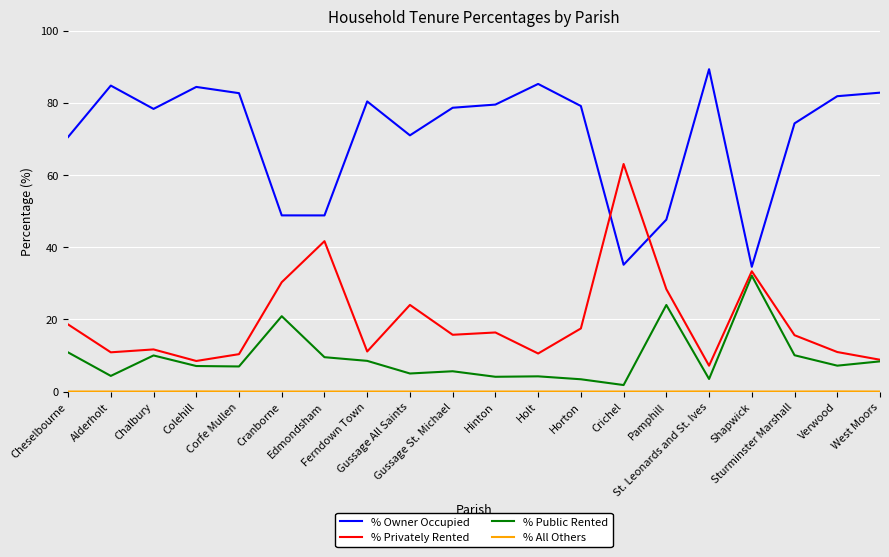

What is the greatest value displayed?

89.3